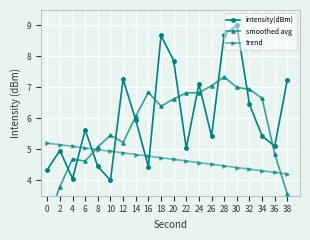

Is it true that trend equals 0.9 at 34?

False